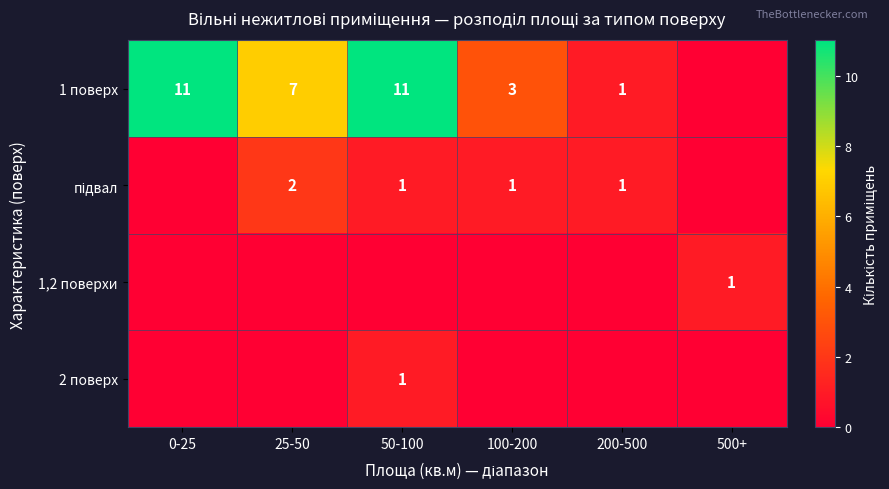

The value of 1 поверх at 100-200 is 4. True or false?

False